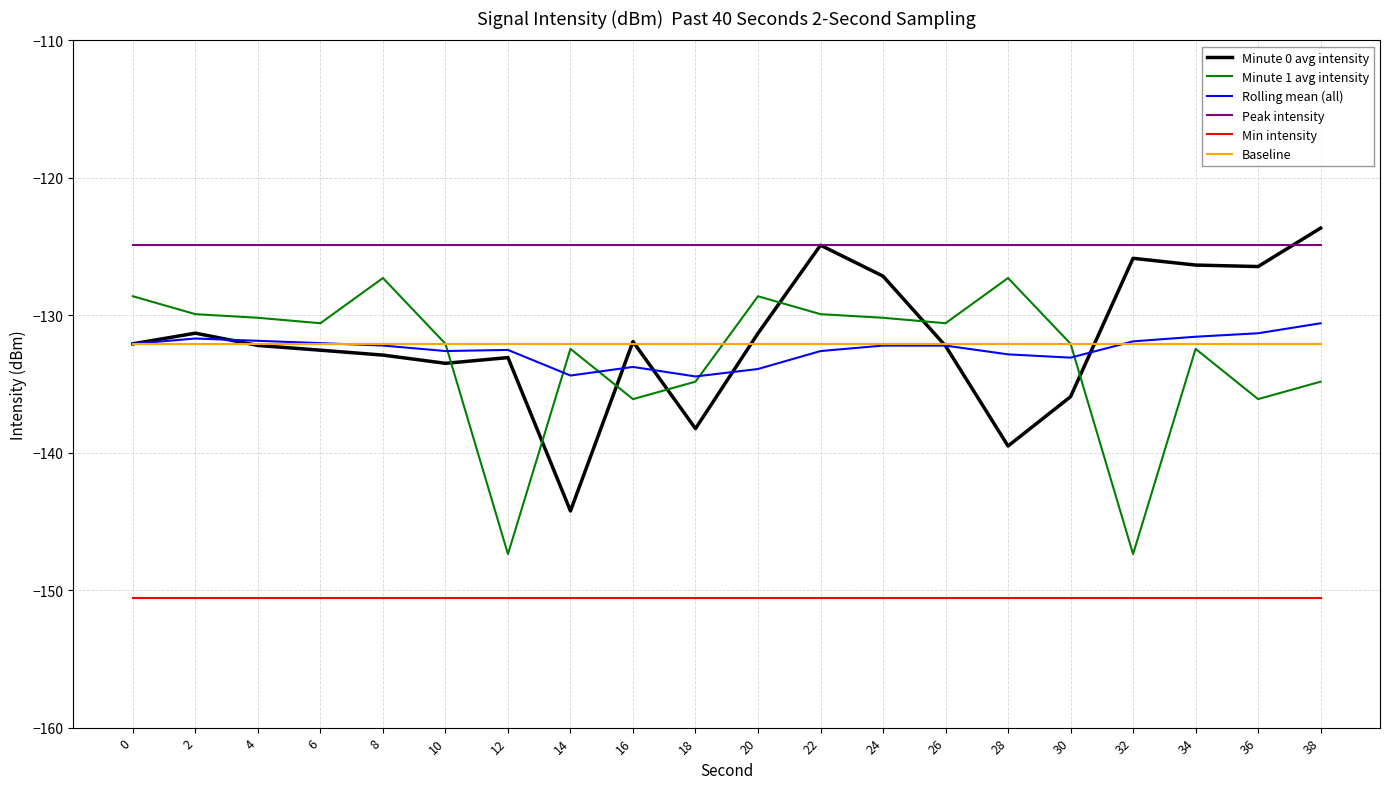

True or false: Minute 1 avg intensity has a value of -136.1 at 16.

True